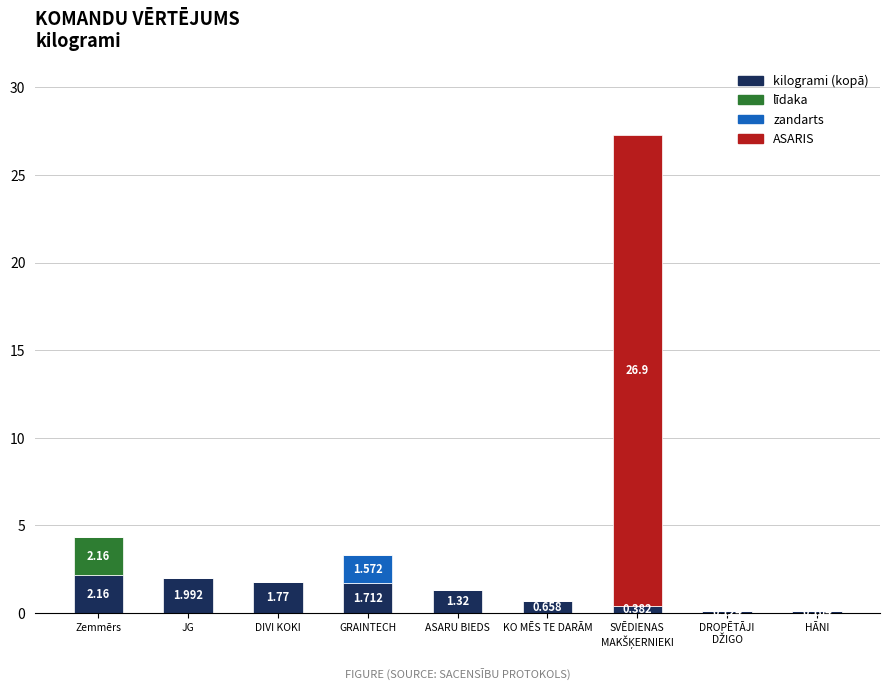

Are the bars grouped side by side (vs. stacked)?

No